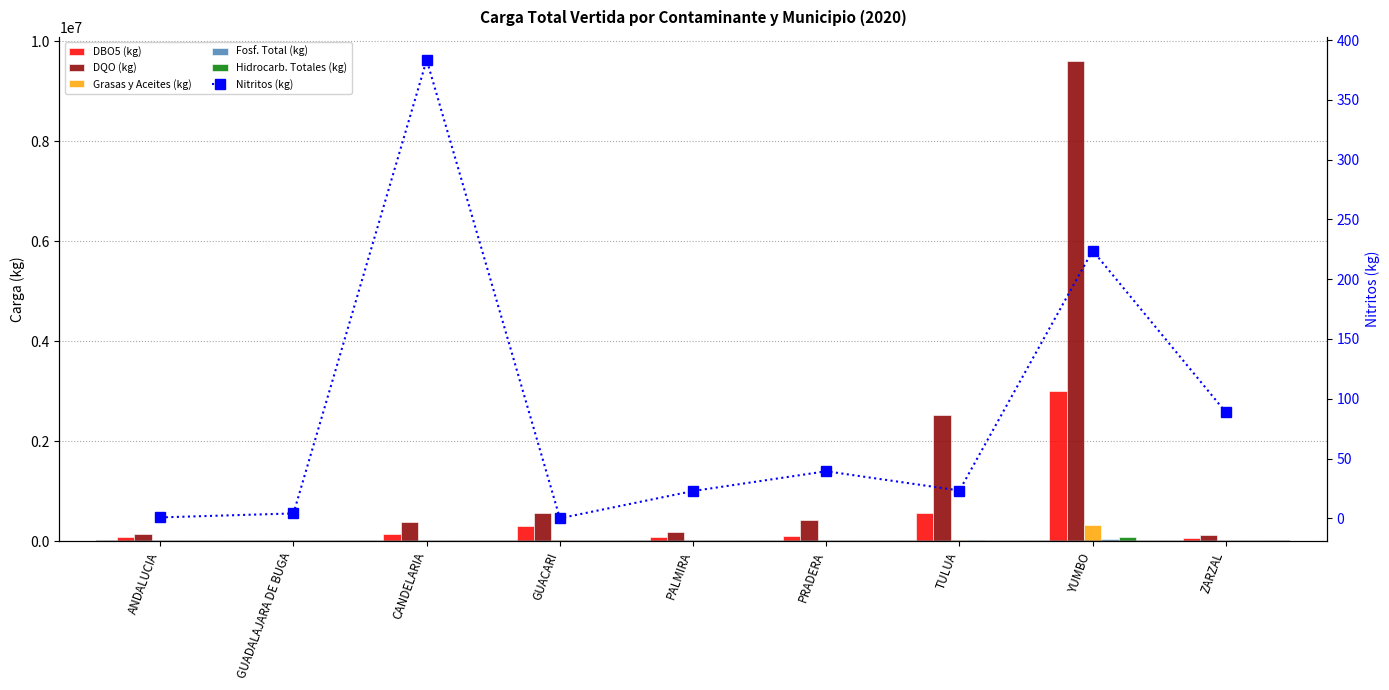

What is the spread (max minus min) of values at PALMIRA?

186658.2